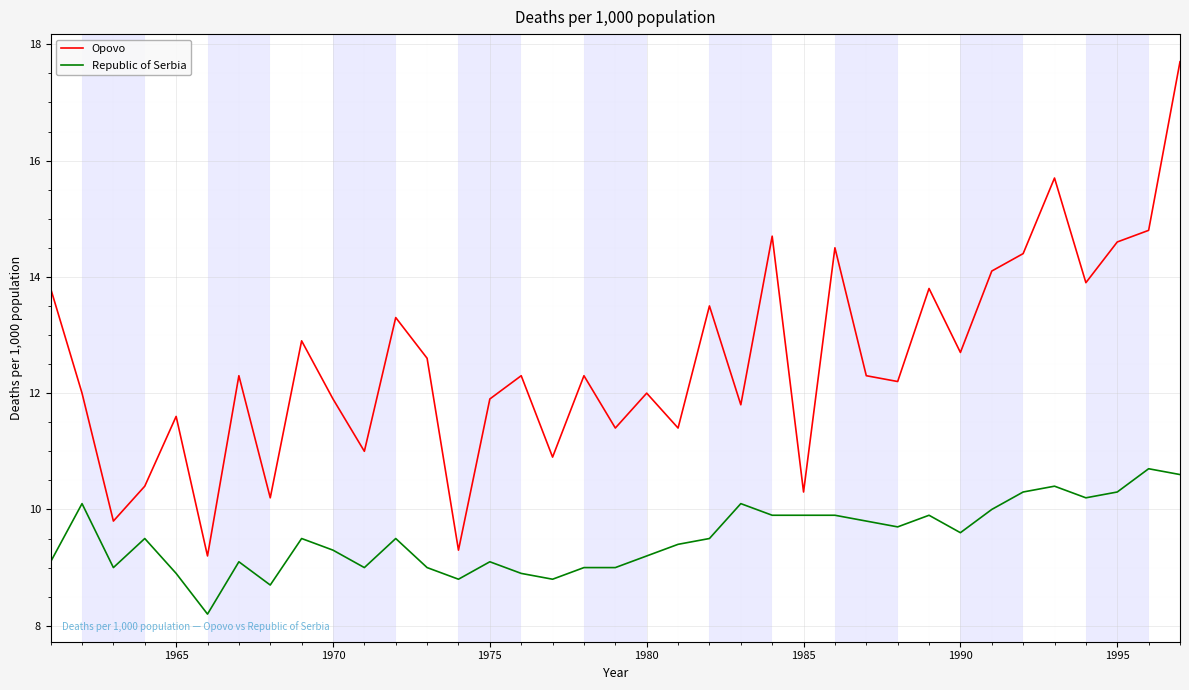

Which series has the largest range (max minus min)?

Opovo